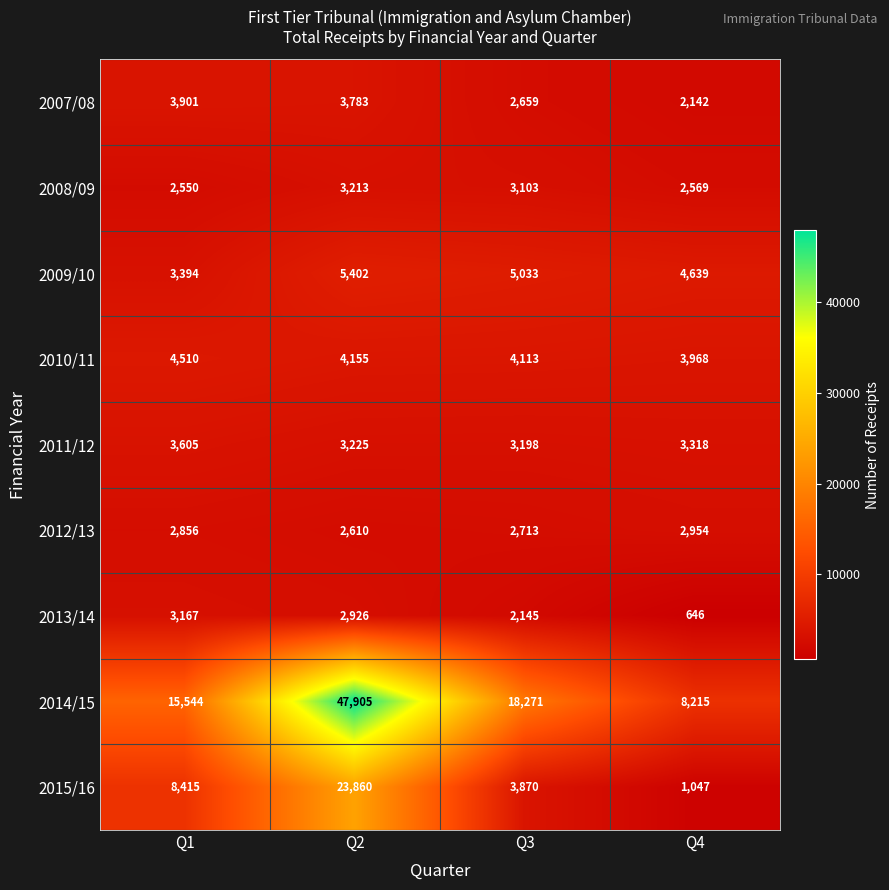

What is the difference between the maximum and second lowest values in the 2012/13 series?

241